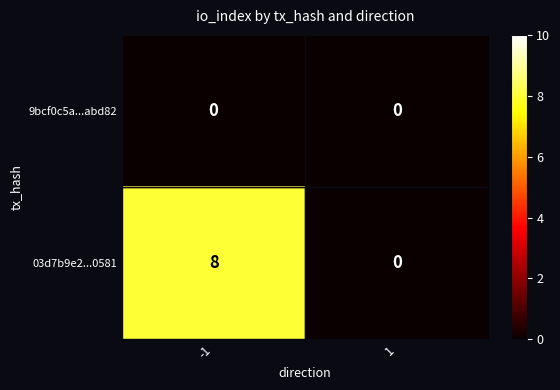

What is the maximum value shown in the chart?

8